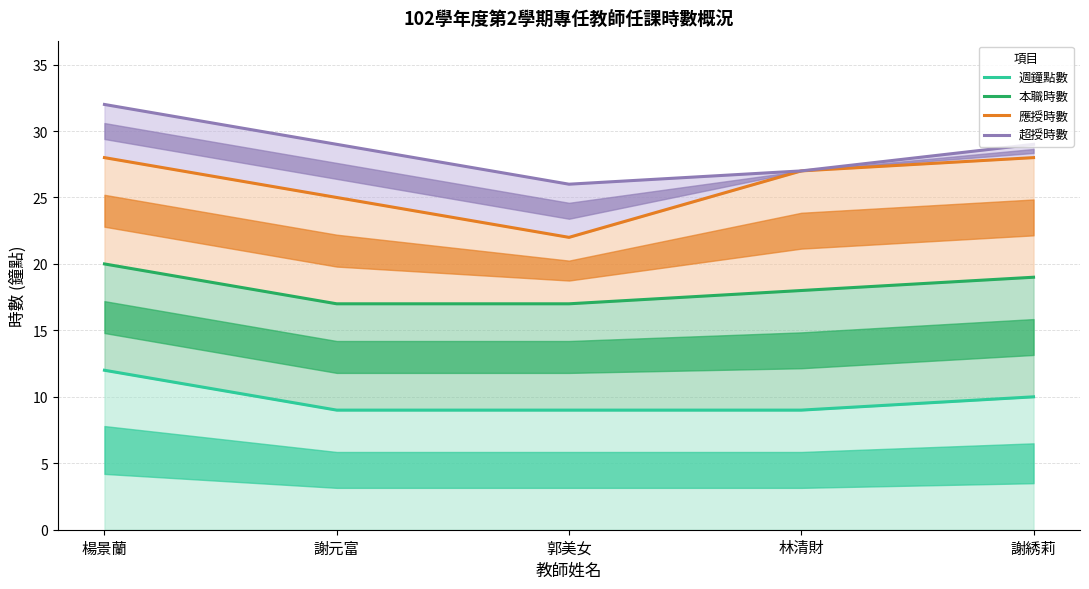

True or false: 超授時數 has more than 0 points higher than both neighbors.

False